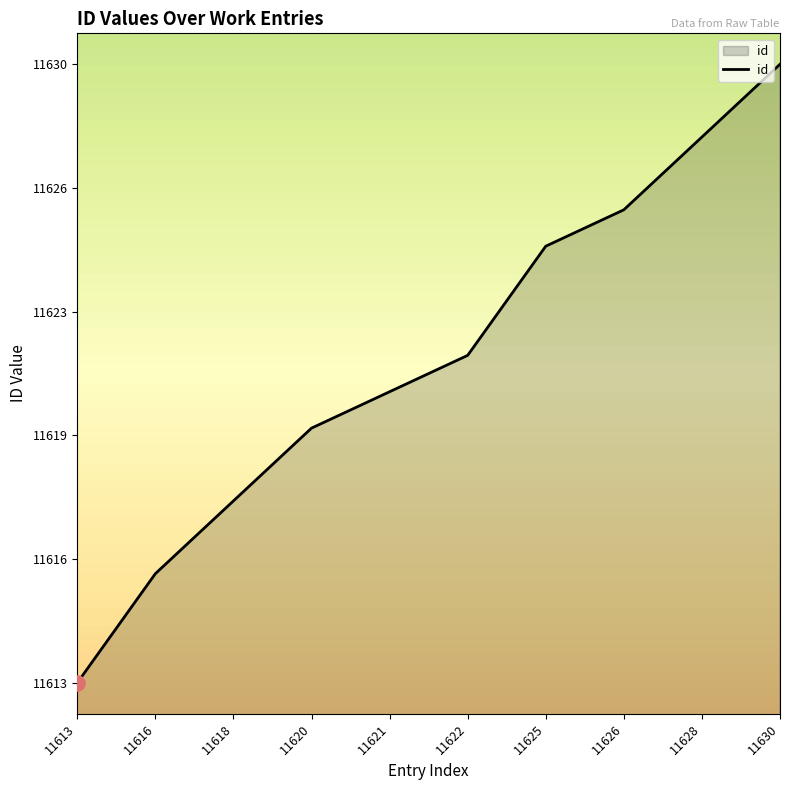

Approximately how many times larger is the value at 11626 compared to 11622?

1.0